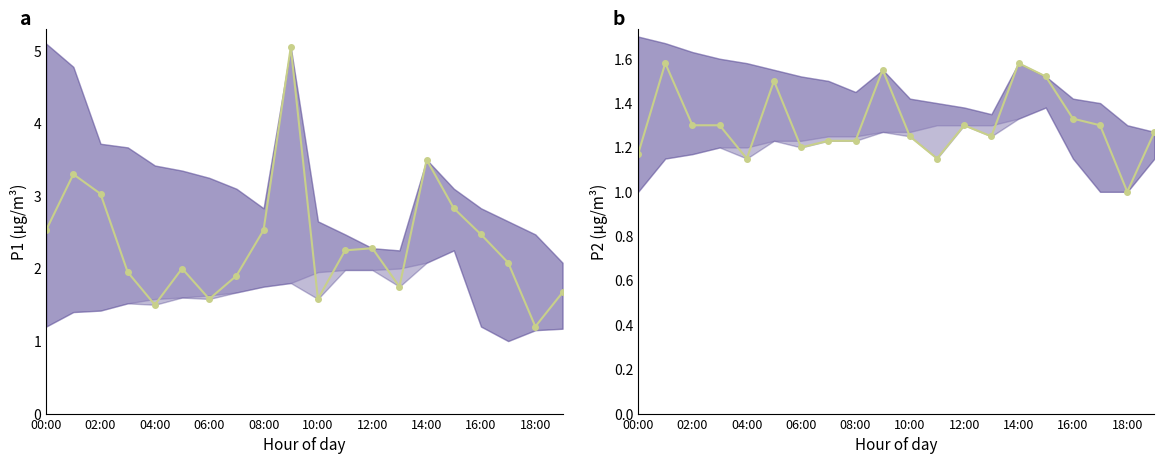

What is the spread (max minus min) of values at 13?

0.5